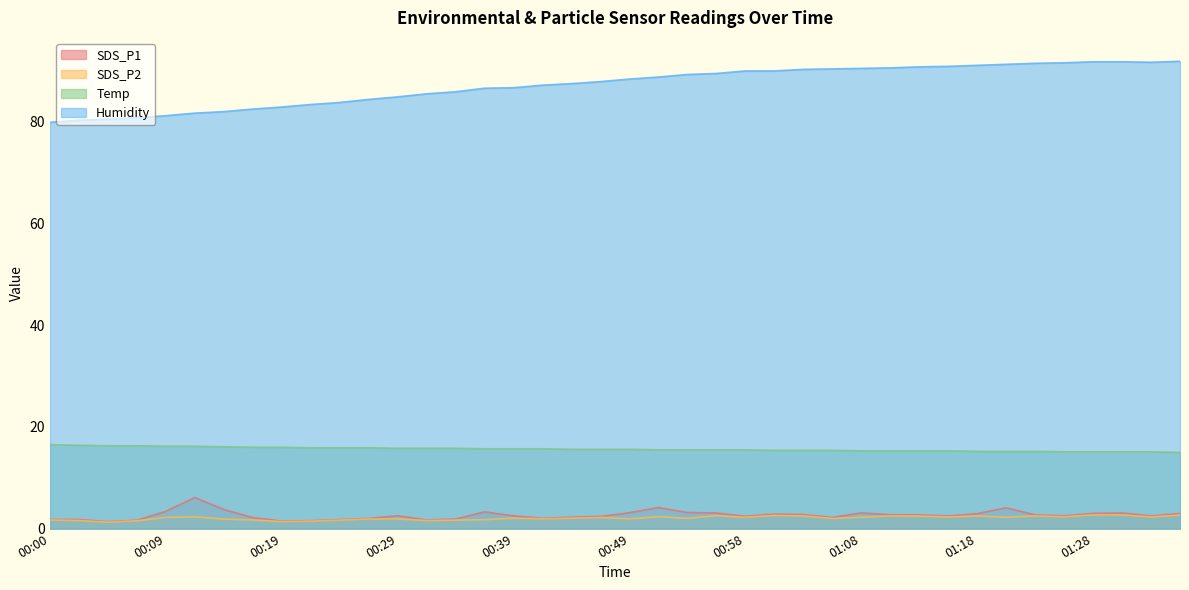

What is the sum of the SDS_P1 values at 00:49 and 00:17?

5.3